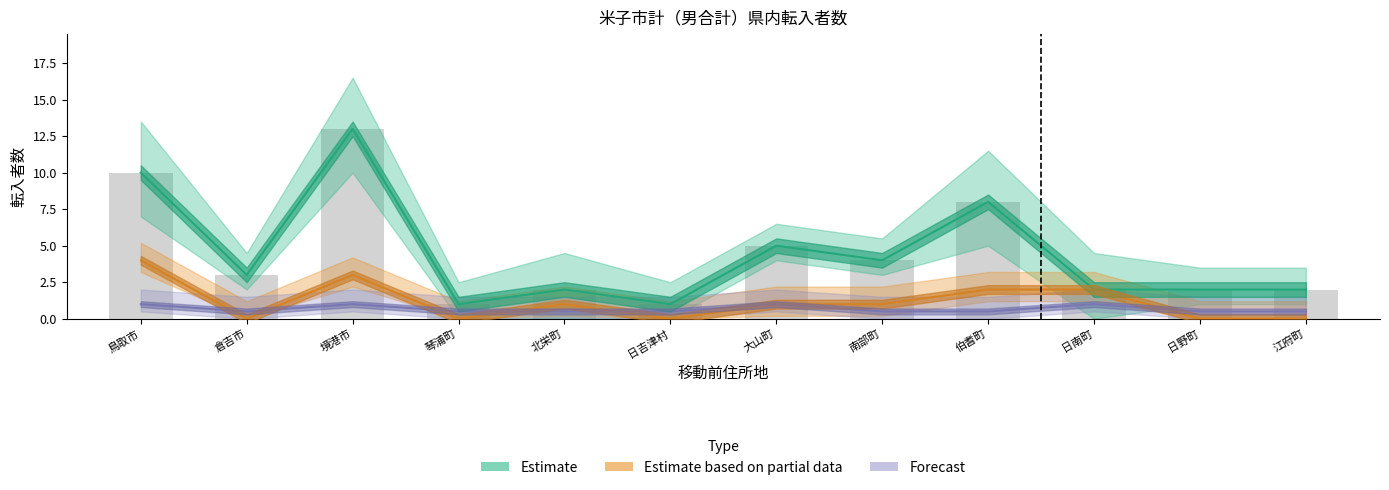

Rank the categories by 計 (total) value from highest to lowest.

境港市, 鳥取市, 伯耆町, 大山町, 南部町, 倉吉市, 北栄町, 日南町, 日野町, 江府町, 琴浦町, 日吉津村